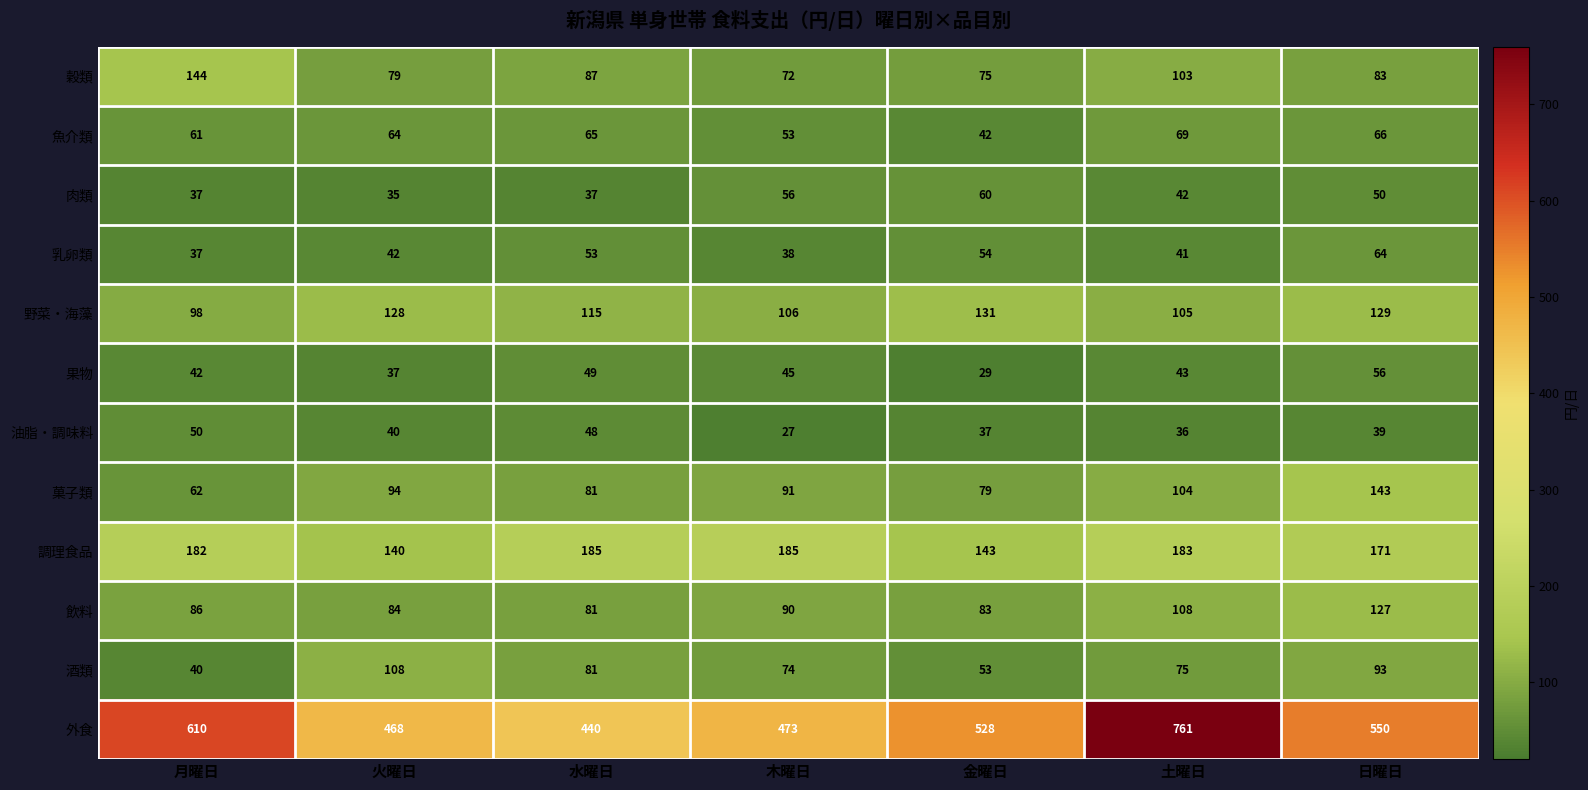

Is the value of 菓子類 at 金曜日 greater than the value of 酒類 at 月曜日?

Yes